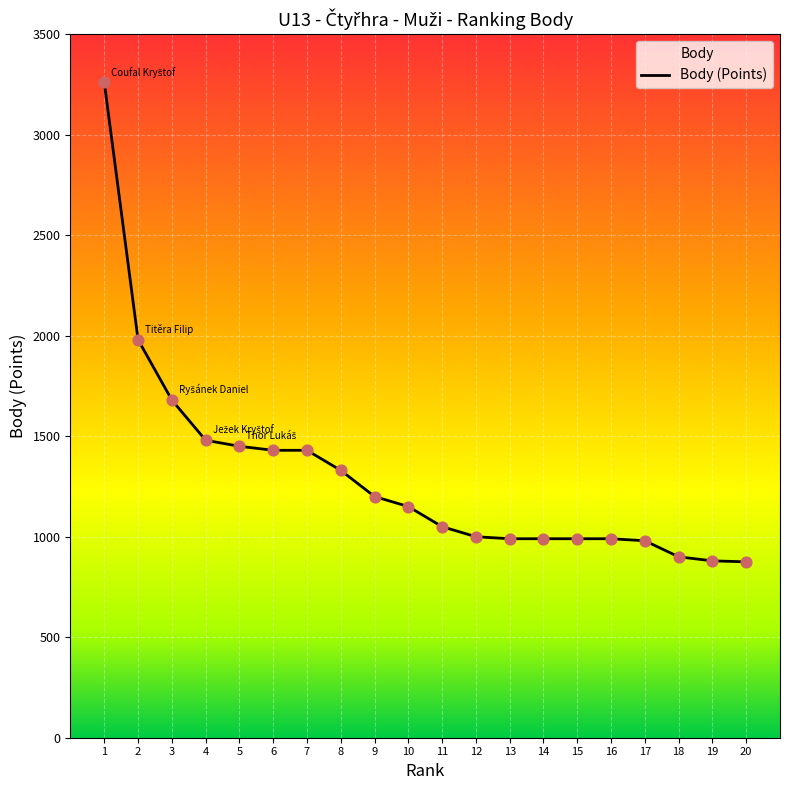

What is the ratio of the value at 15 to the value at 9?

0.8